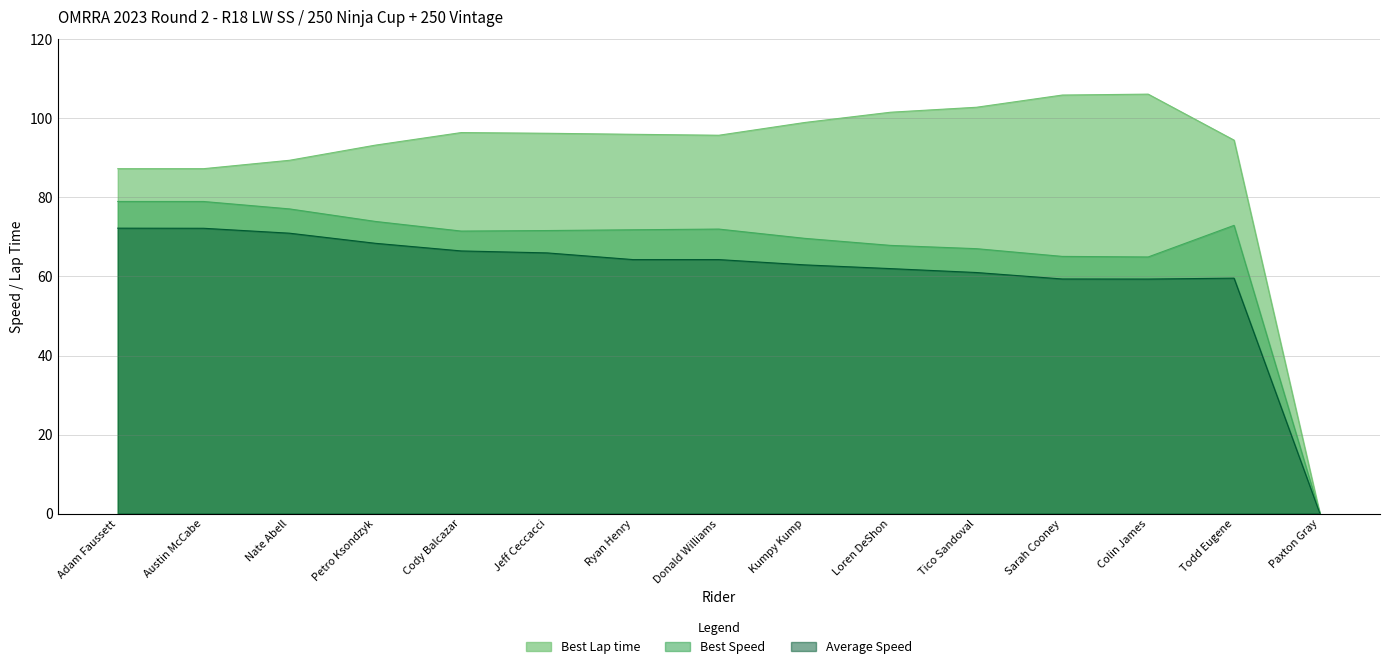

What is the difference between the maximum and minimum values in the Average Speed series?

72.2